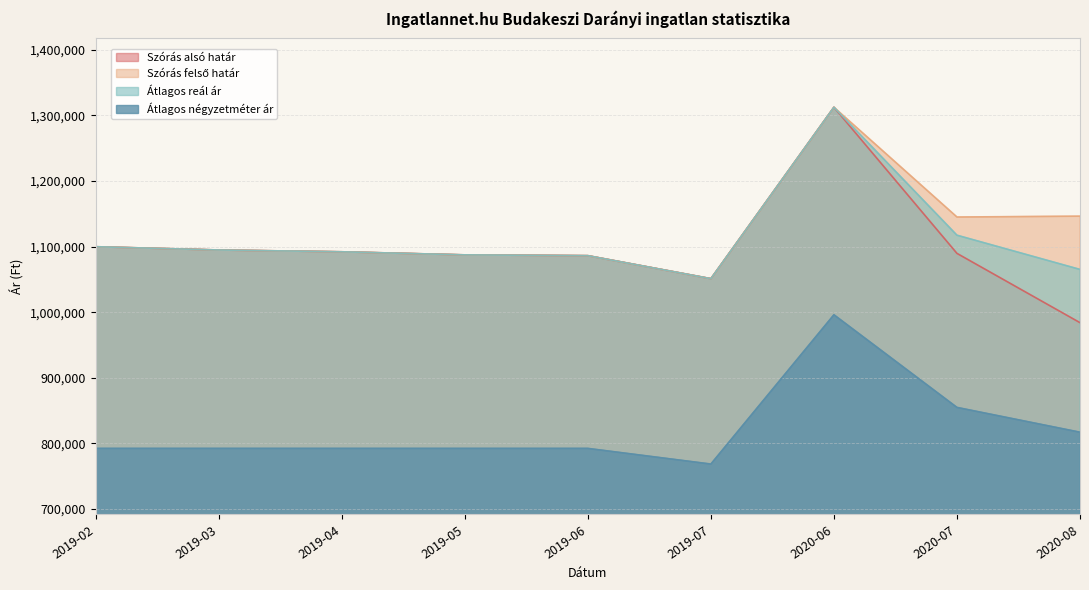

How many values in the Szórás alsó határ series are below 1089574?

4